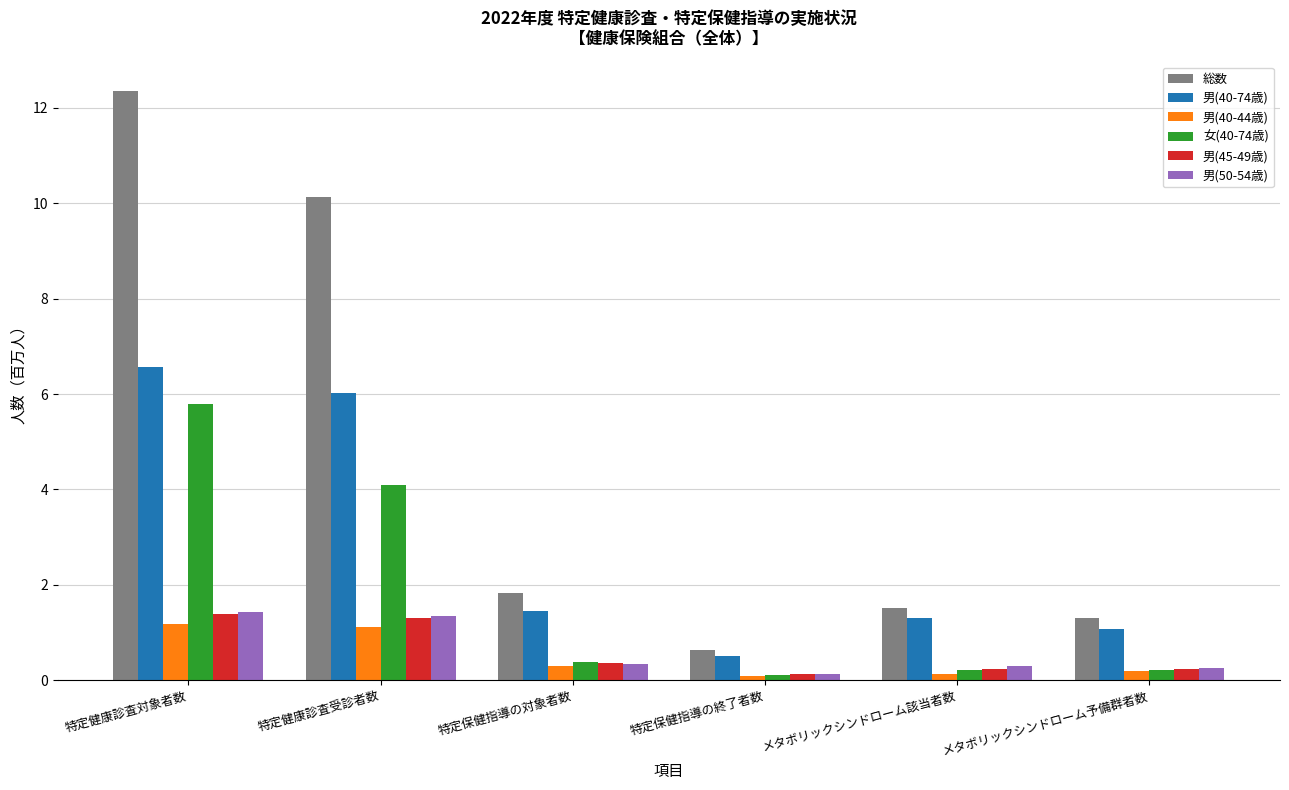

At which label does 男(50-54歳) reach its minimum?

特定保健指導の終了者数